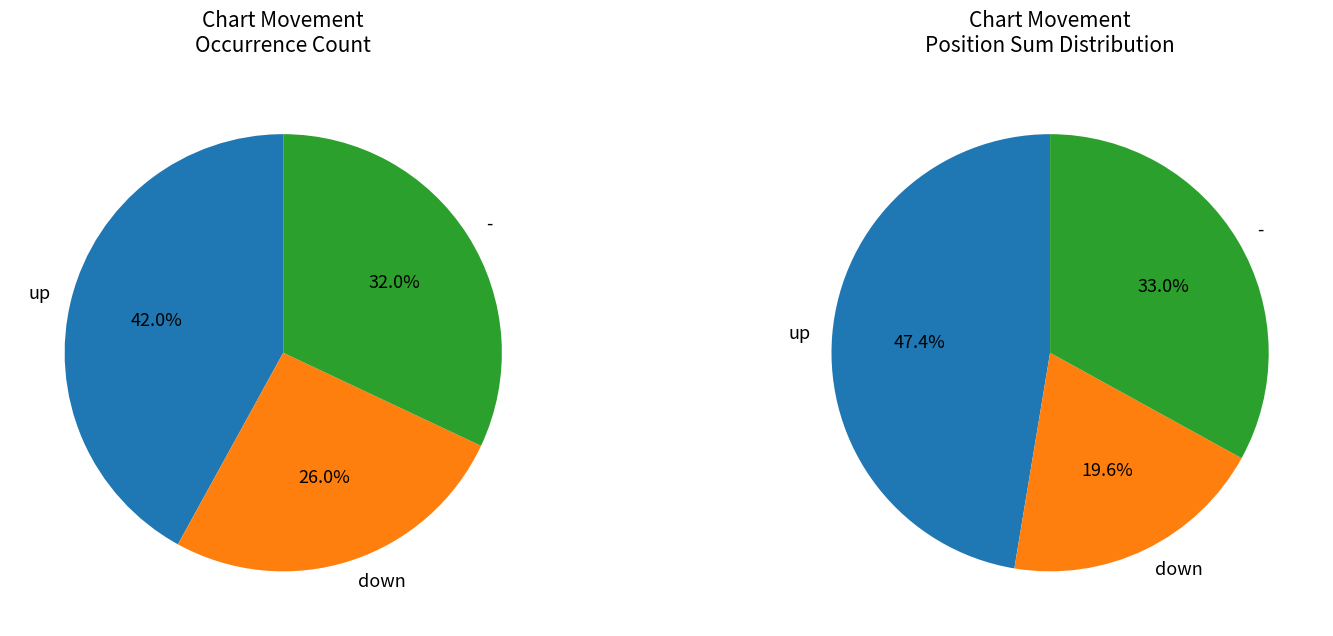

What is the largest slice in the pie chart?

up